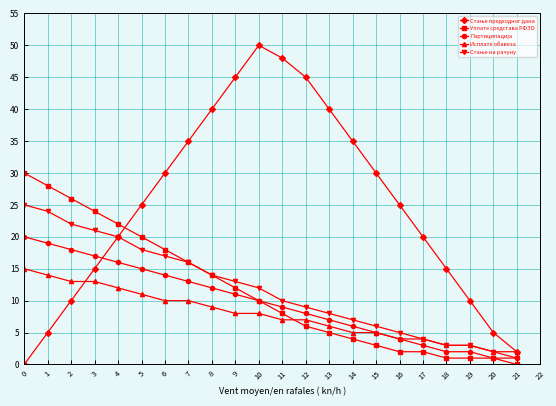

The value of Уплате средстава РФЗО at 4 is 22. True or false?

True